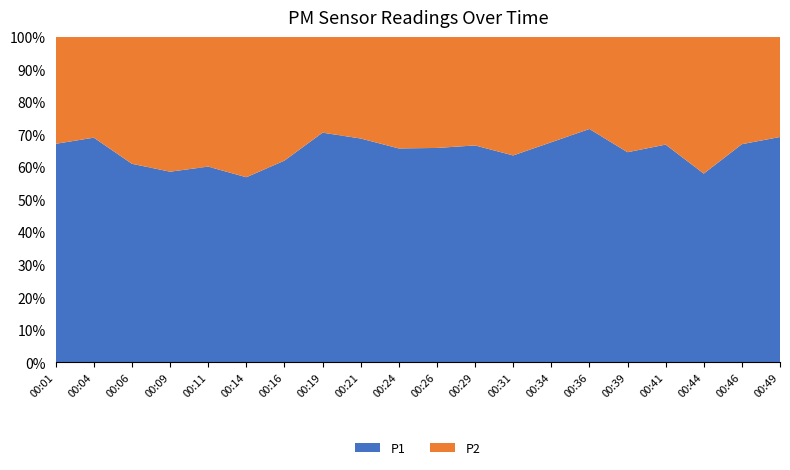

Reading right to left, what are all the values shown in this chart?

P1: 00:49=5.1	00:46=4.1	00:44=2.9	00:41=4.5	00:39=3.9	00:36=4.8	00:34=4.6	00:31=3.7	00:29=4.4	00:26=4.2	00:24=4.0	00:21=4.6	00:19=4.7	00:16=3.1	00:14=3.1	00:11=4.0	00:09=2.8	00:06=3.1	00:04=5.4	00:01=4.0
P2: 00:49=2.2	00:46=2.0	00:44=2.1	00:41=2.2	00:39=2.1	00:36=1.9	00:34=2.2	00:31=2.1	00:29=2.2	00:26=2.2	00:24=2.1	00:21=2.1	00:19=1.9	00:16=1.9	00:14=2.4	00:11=2.7	00:09=2.0	00:06=2.0	00:04=2.4	00:01=2.0